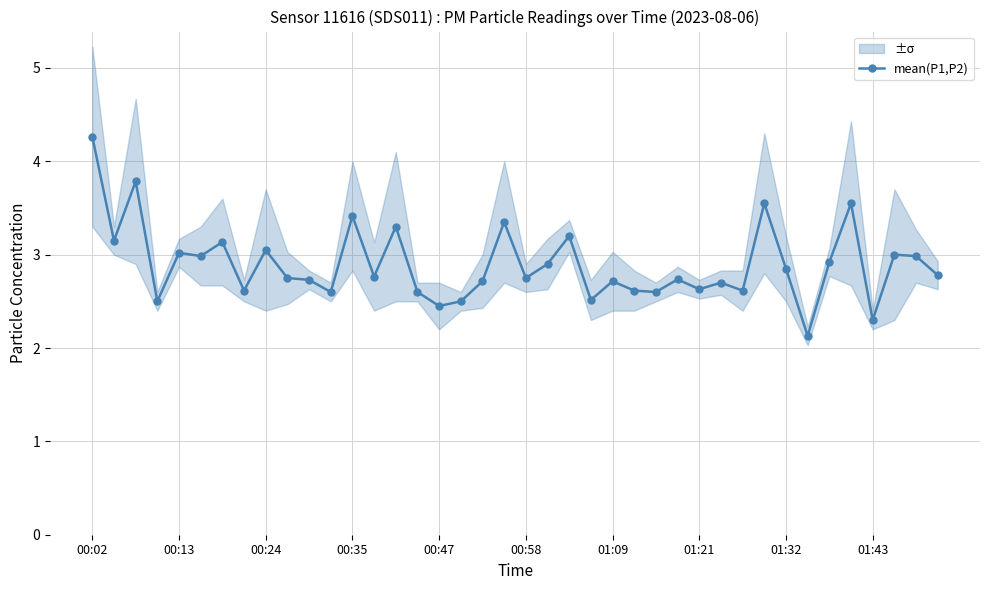

What is the maximum value shown in the chart?

4.3